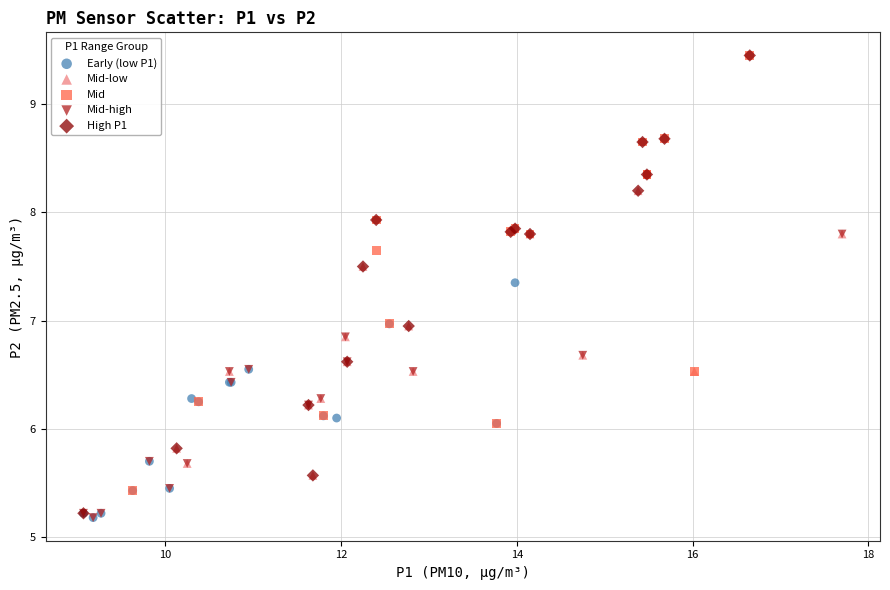

What are all the series names shown in the legend?

Early (low P1), Mid-low, Mid, Mid-high, High P1